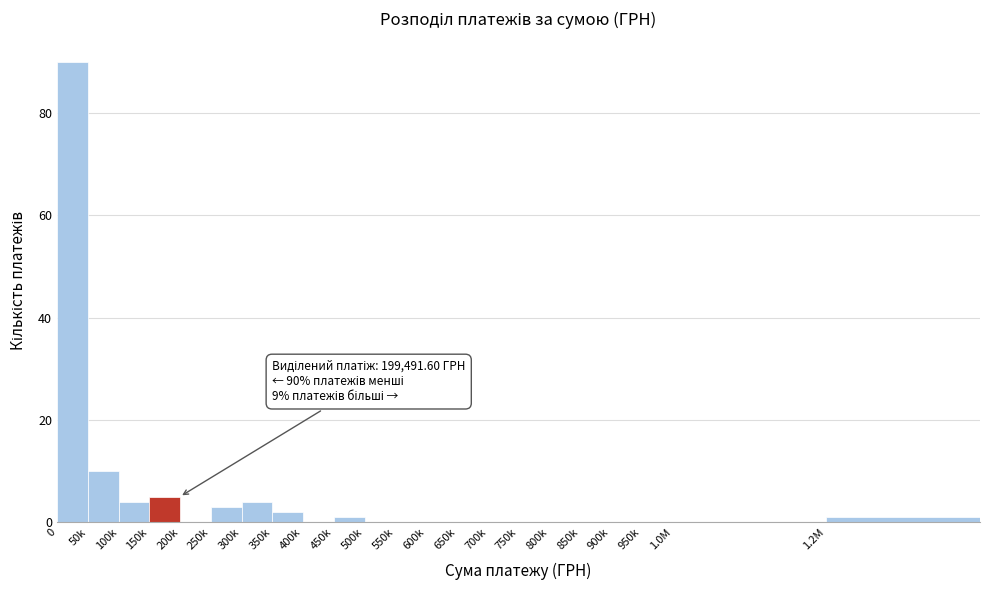

Reading left to right, transcribe all the data shown in this chart.

0=90	50k=10	100k=4	150k=5	200k=0	250k=3	300k=4	350k=2	400k=0	450k=1	500k=0	550k=0	600k=0	650k=0	700k=0	750k=0	800k=0	850k=0	900k=0	950k=0	1.0M=0	1.2M=1